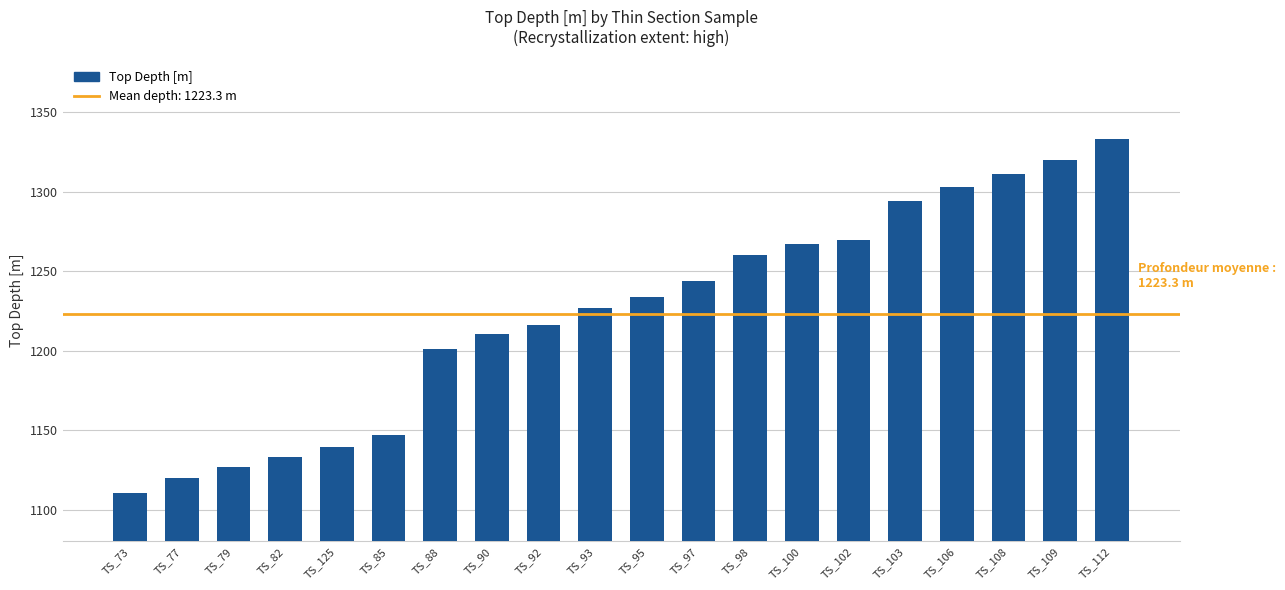

At which category does the chart reach its minimum across all series?

TS_73